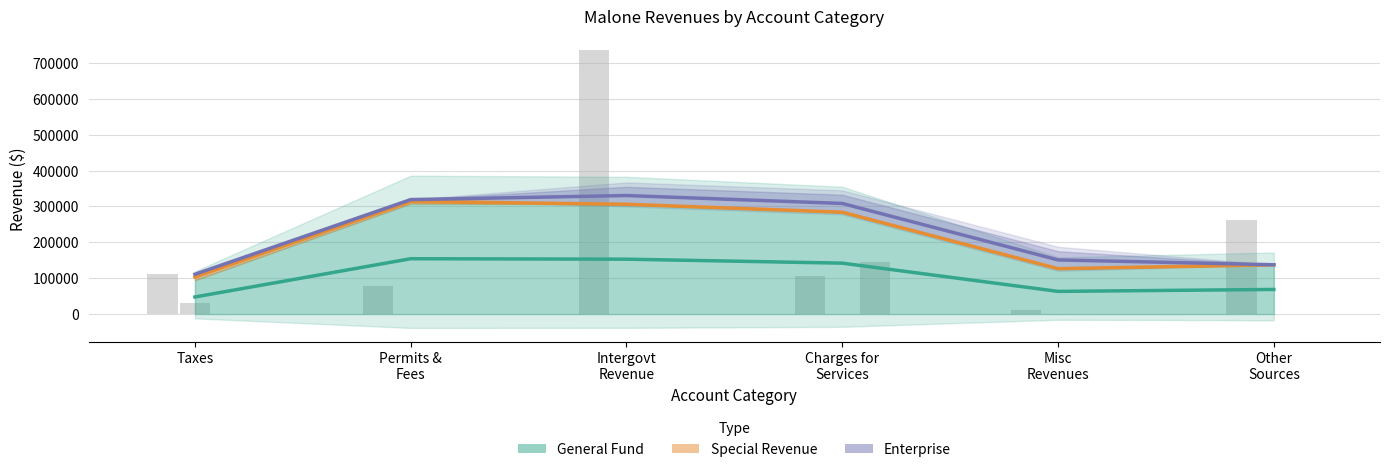

True or false: Special Revenue has a value of 404435.3 at Intergovt
Revenue.

False